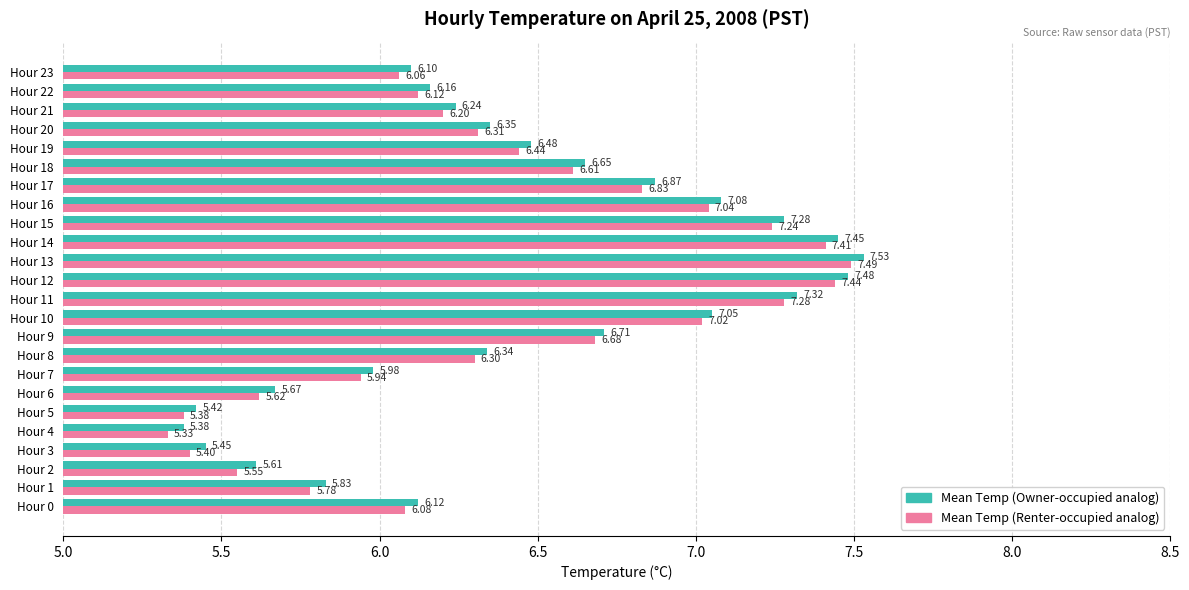

At which category is the sum across all series the highest?

Hour 13